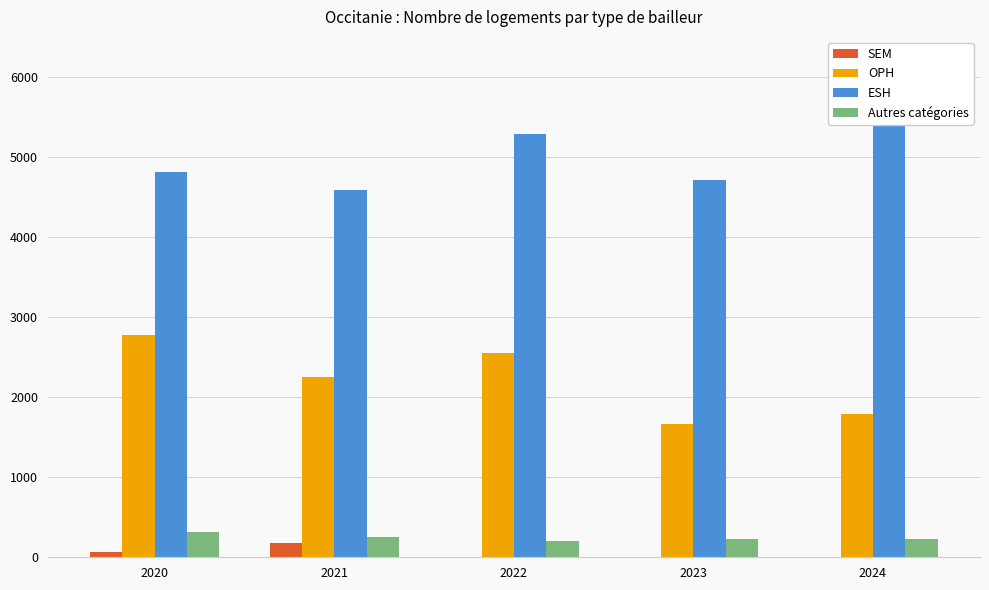

What is the average value of the OPH series?

2206